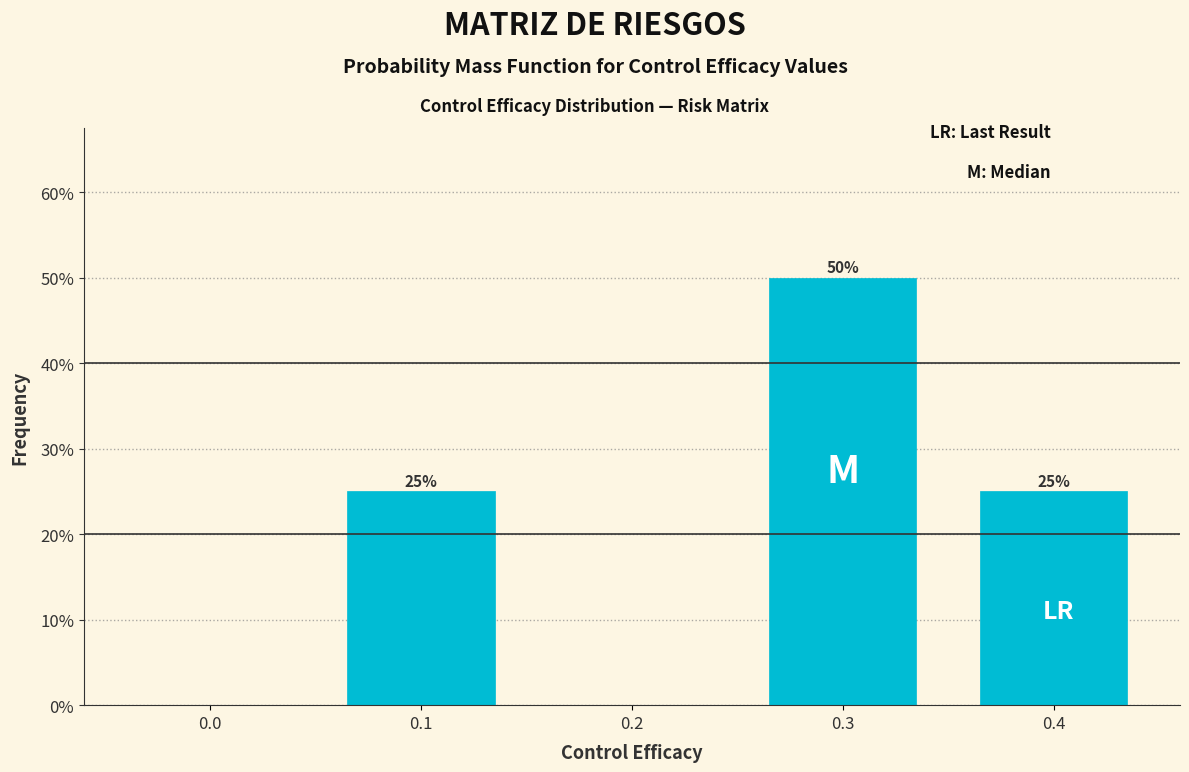

Reading left to right, what are all the values shown in this chart?

0.0=0	0.1=25	0.2=0	0.3=50	0.4=25